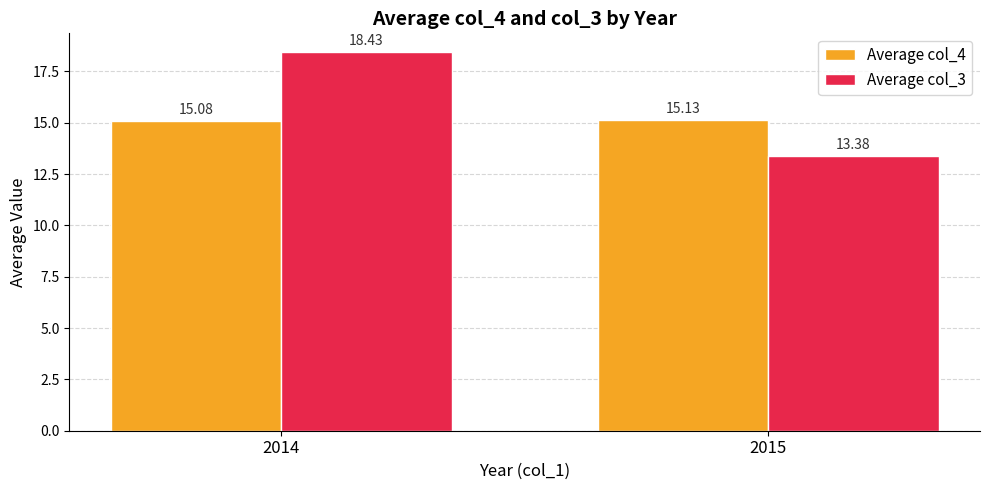

The value of Average col_3 at 2014 is 18.4. True or false?

True